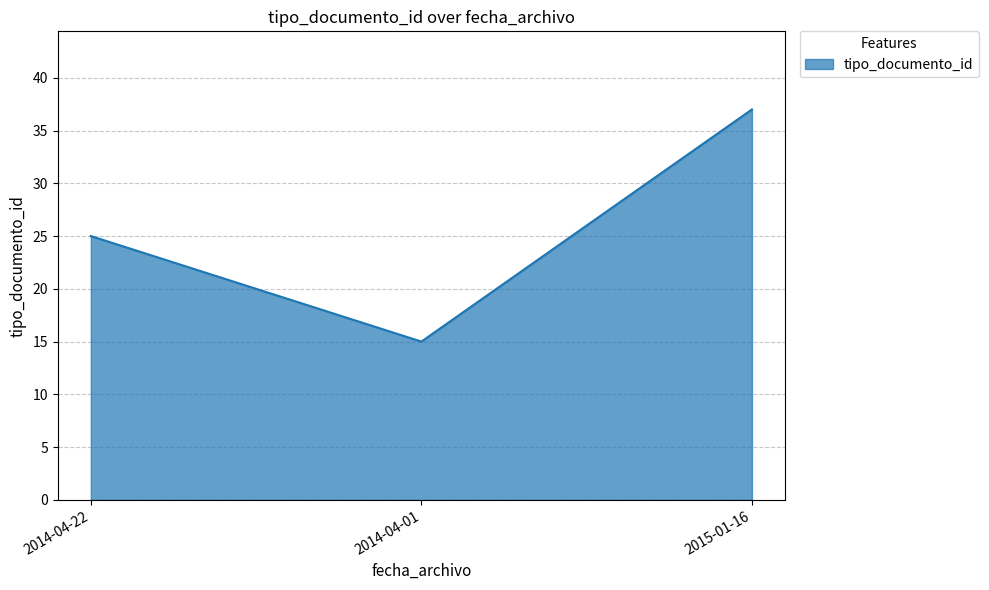

What is the sum of the values at 2014-04-22 and 2015-01-16?

62